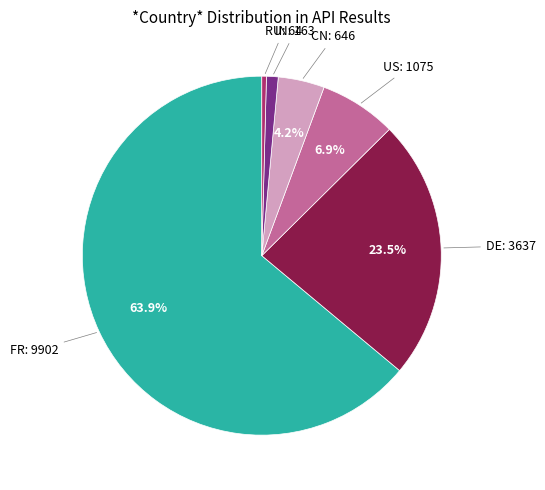

Is there a majority slice in this chart?

Yes